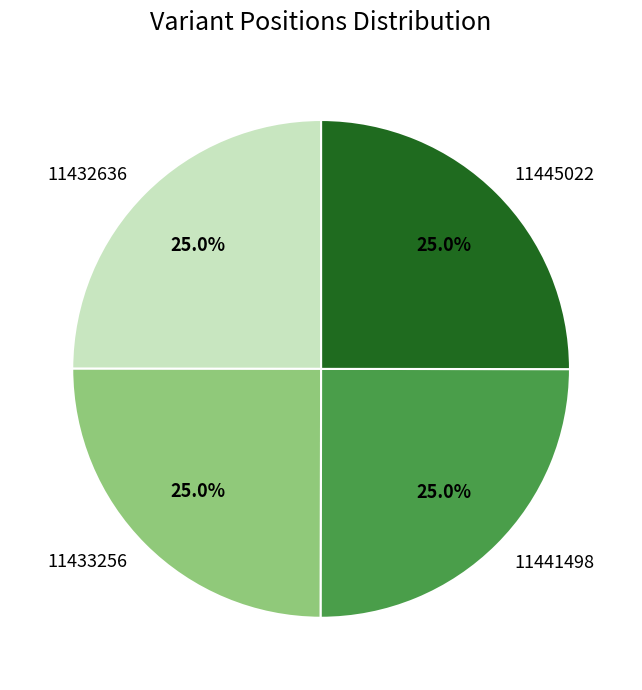

To the nearest percent, what portion does 11445022 represent?

25%